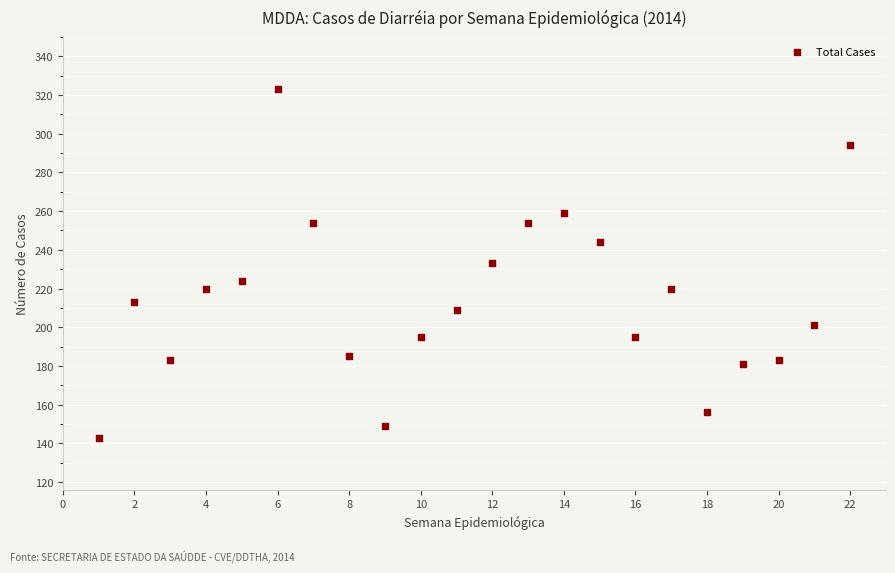

What is the range of Y values (max minus min)?

180